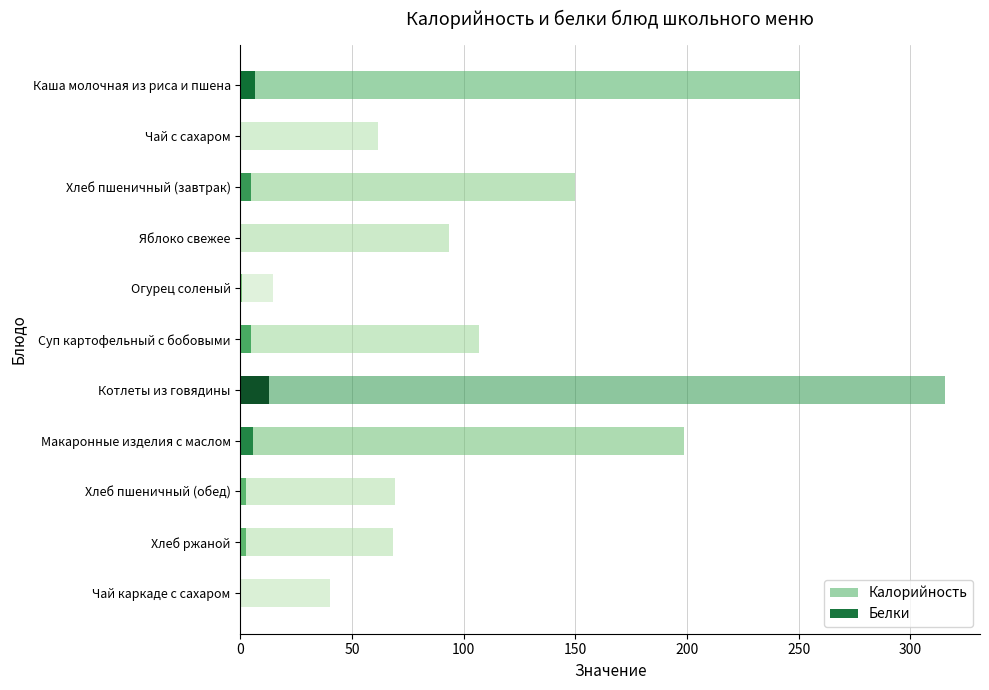

Which series changed the most between Каша молочная из риса и пшена and Хлеб пшеничный (завтрак)?

Калорийность